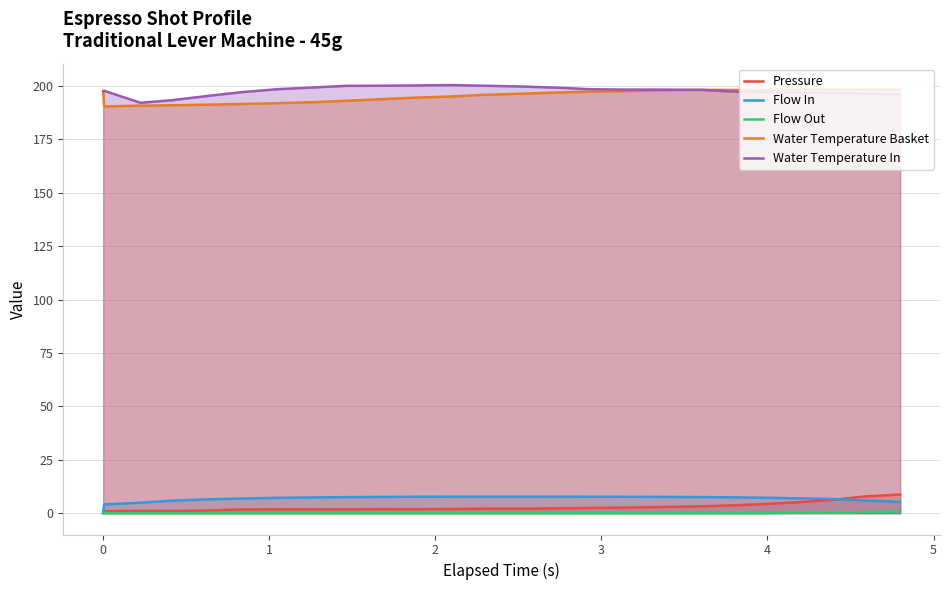

Count the number of data series in this chart.

5